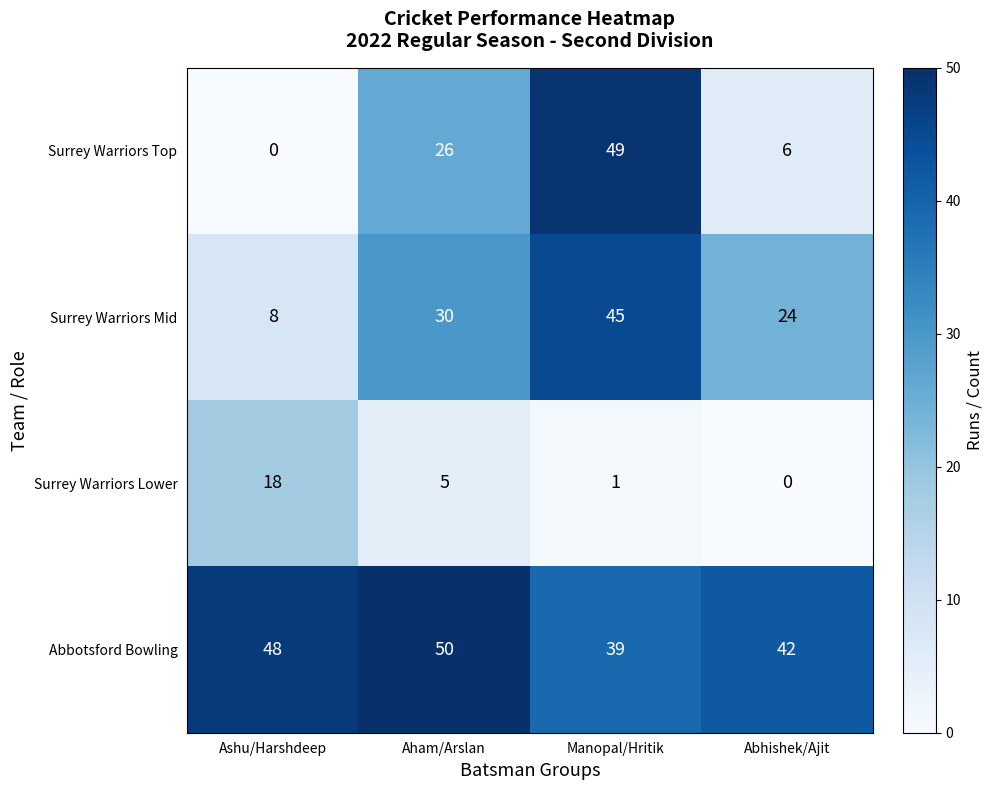

What is the lowest value of the Surrey Warriors Mid series?

8